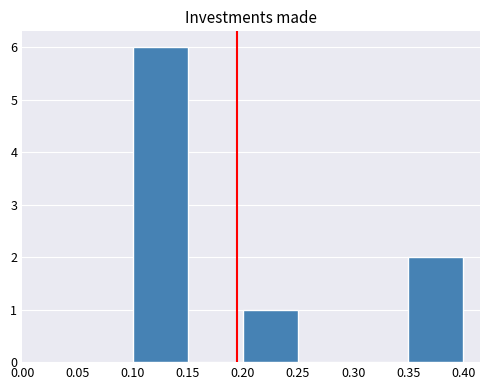

Reading left to right, list every bar in this chart as the range it spans on the x-axis followed by its height. The values are not printed on the chart, so give them approximately, as read against the axis.

0.10 to 0.15: 6
0.15 to 0.20: 0
0.20 to 0.25: 1
0.25 to 0.30: 0
0.30 to 0.35: 0
0.35 to 0.40: 2